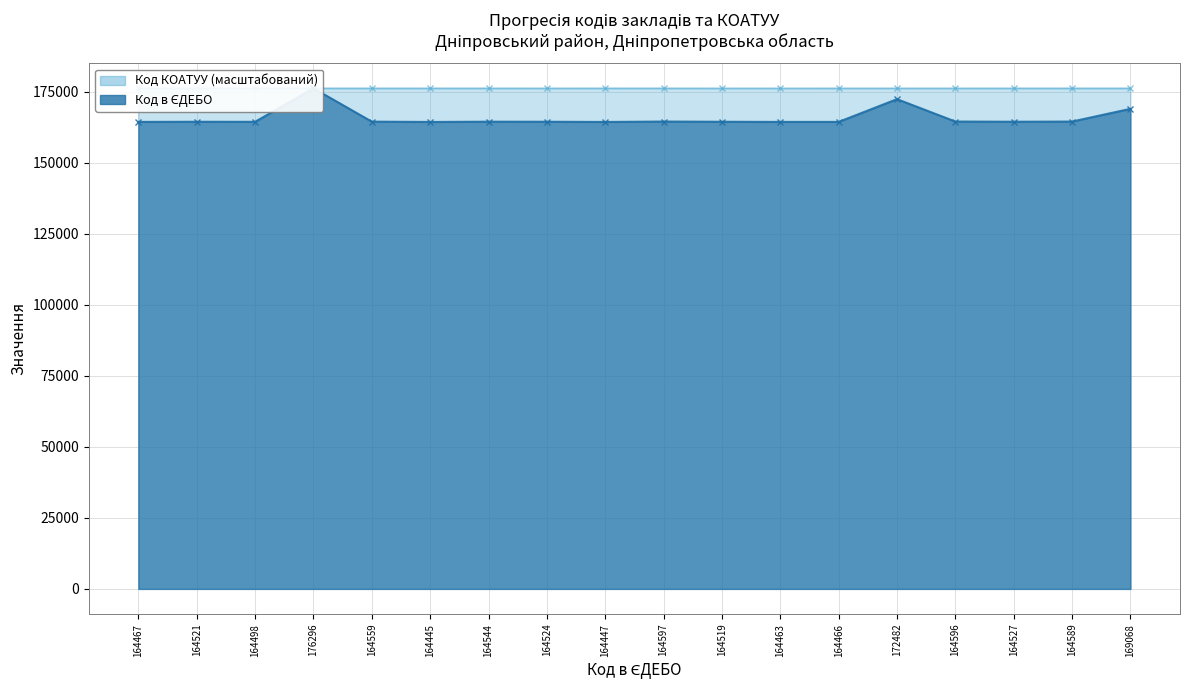

At which category does Код КОАТУУ reach its first local peak?

176296